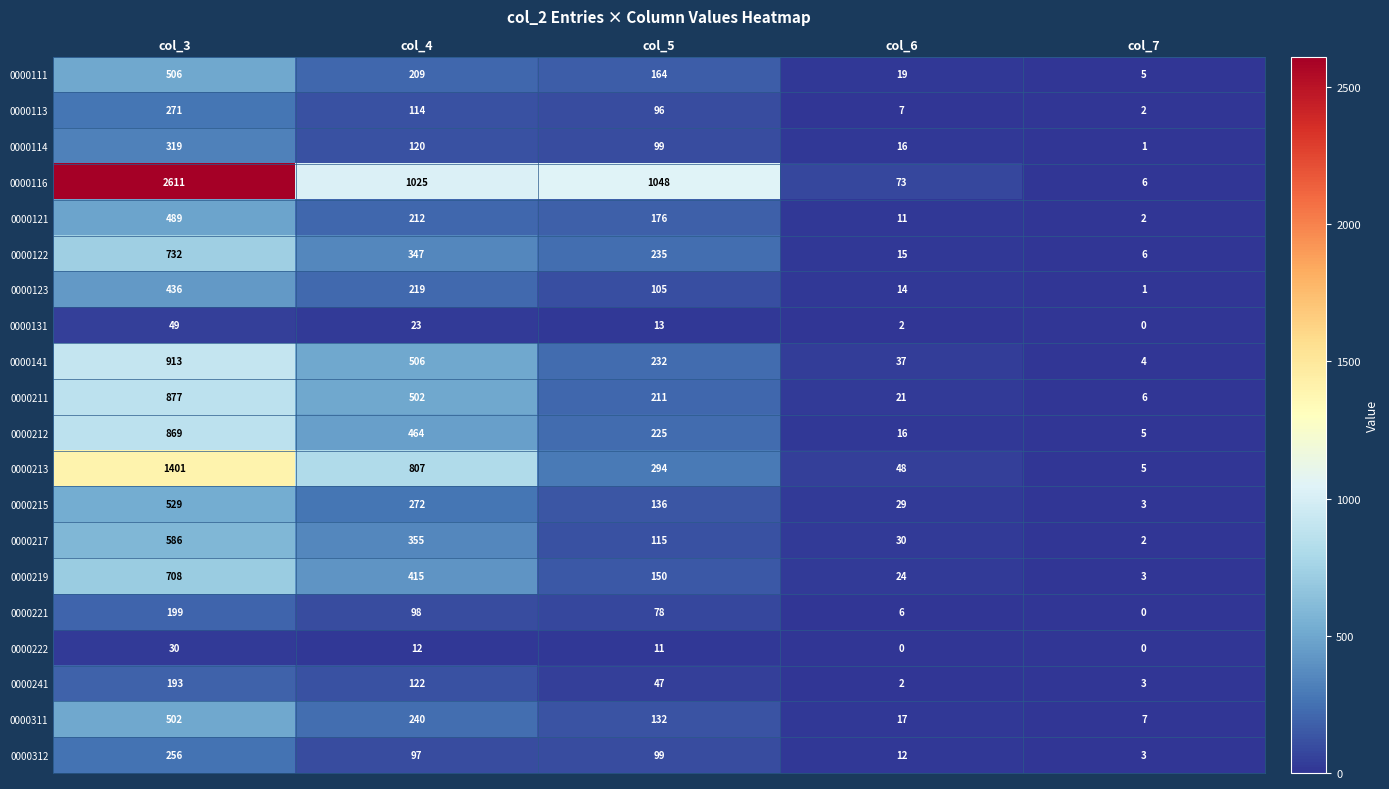

How many distinct data groups are displayed?

20